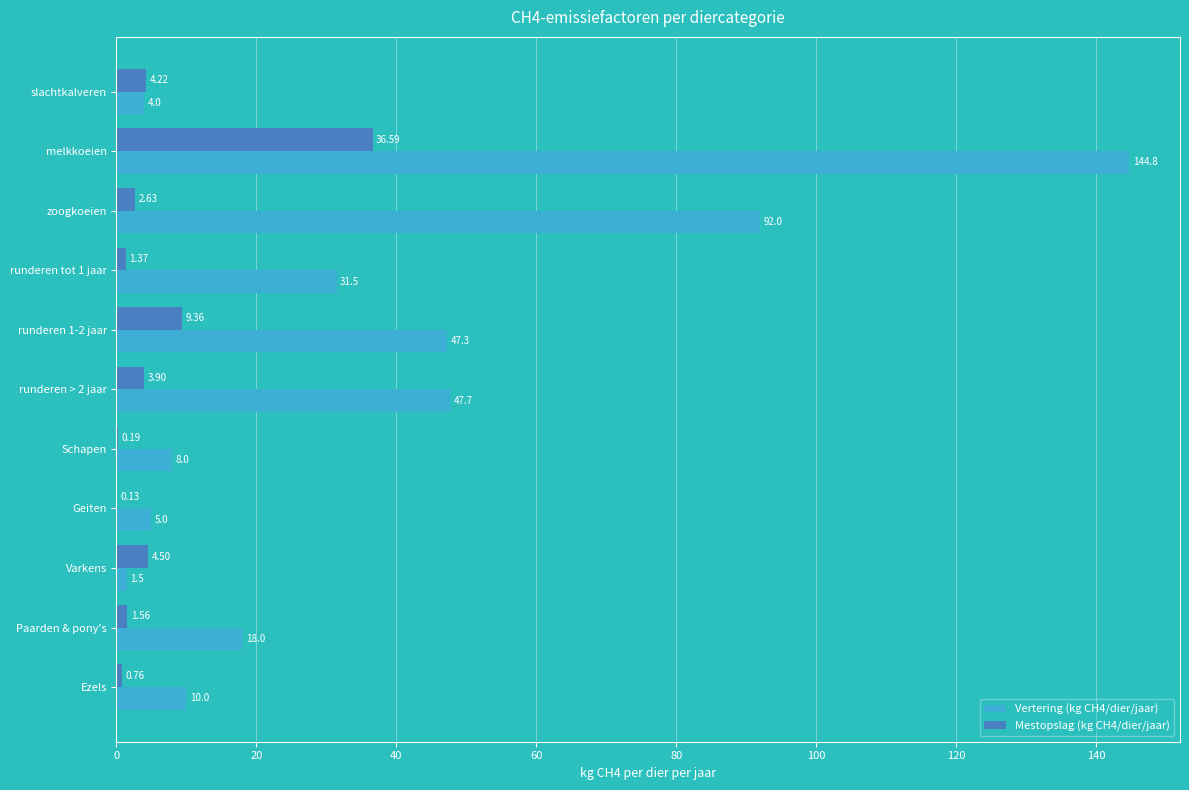

At which label is Vertering (kg CH4/dier/jaar) closest to 73?

zoogkoeien